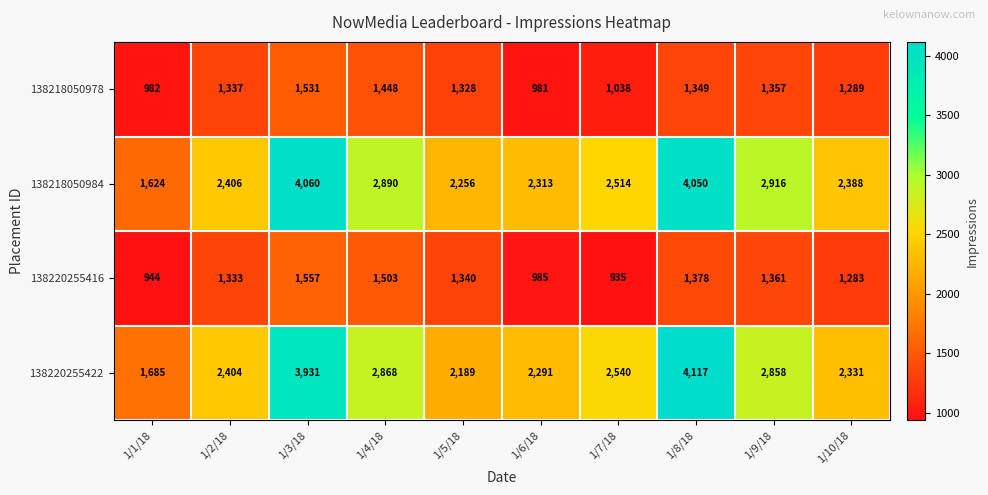

What is the greatest value displayed?

4117